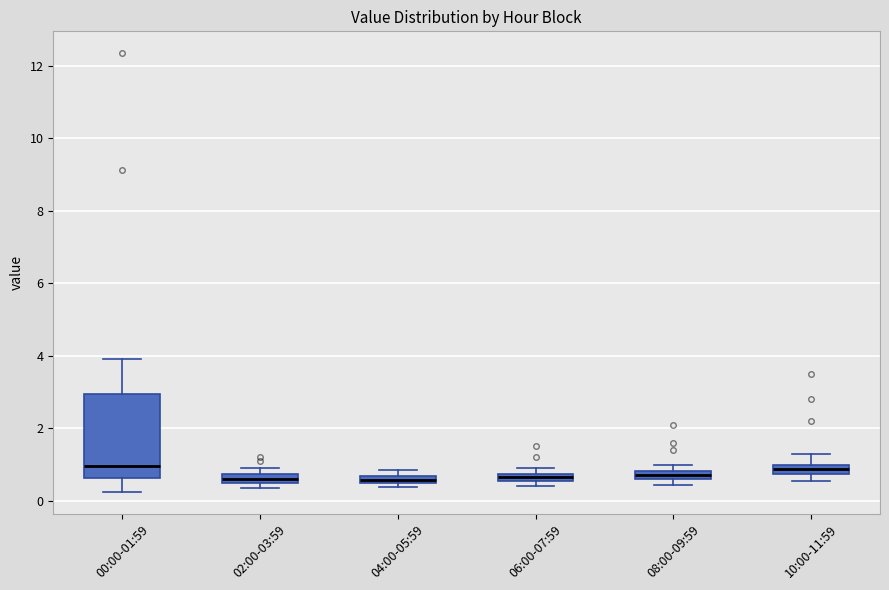

Which box is the tallest, from its lower edge to its upper edge?

00:00-01:59